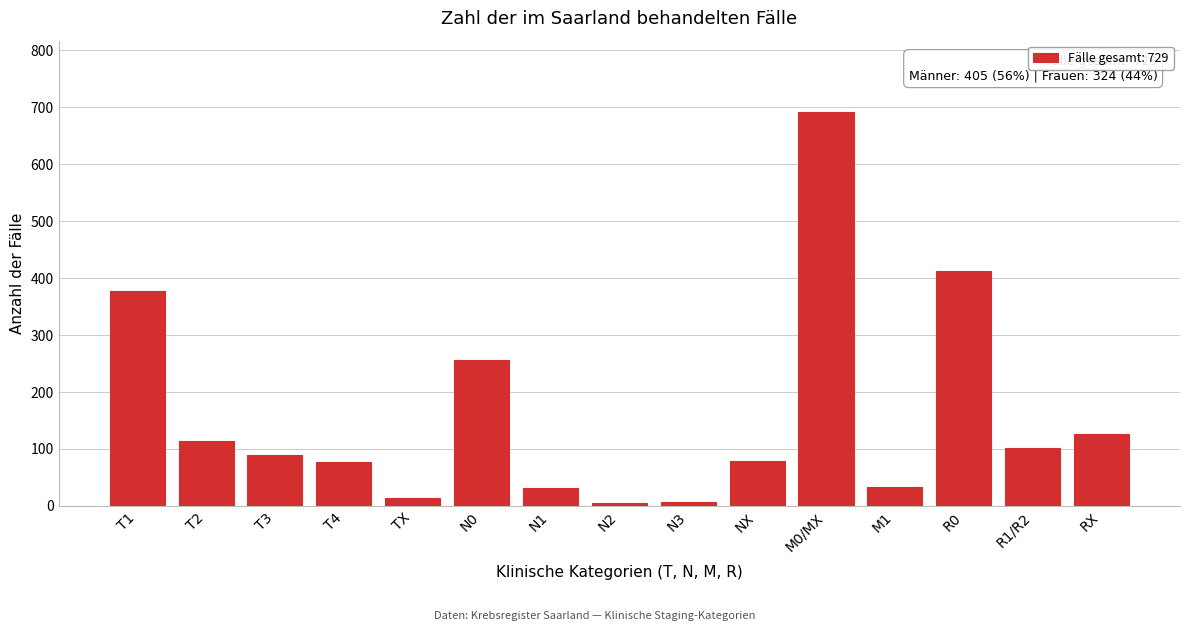

At which label is the value closest to 348?

T1